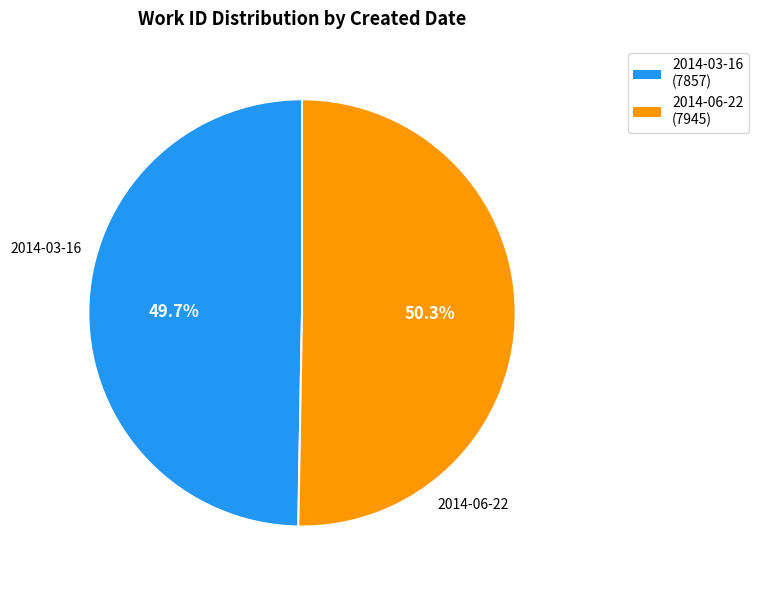

Between 2014-06-22 and 2014-03-16, which is larger?

2014-06-22